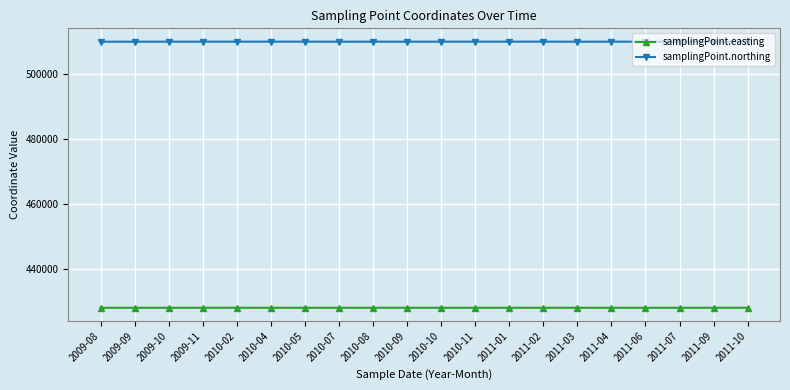

Count the number of categories in the chart.

20